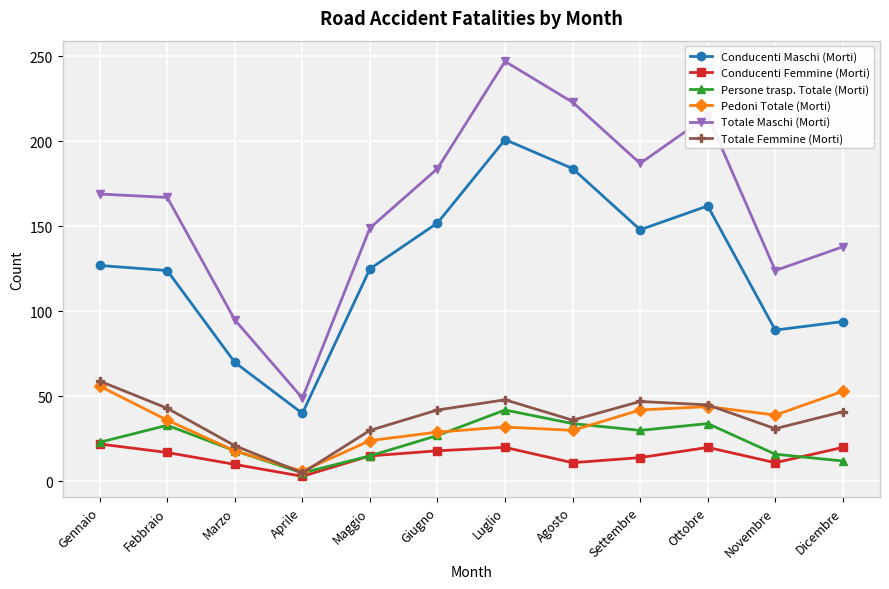

What is the maximum value for Persone trasp. Totale (Morti)?

42